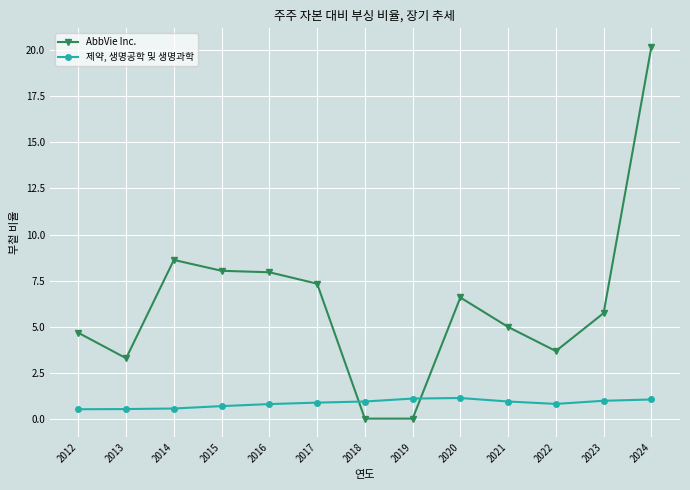

What is the total value across all series at 2021?

5.9